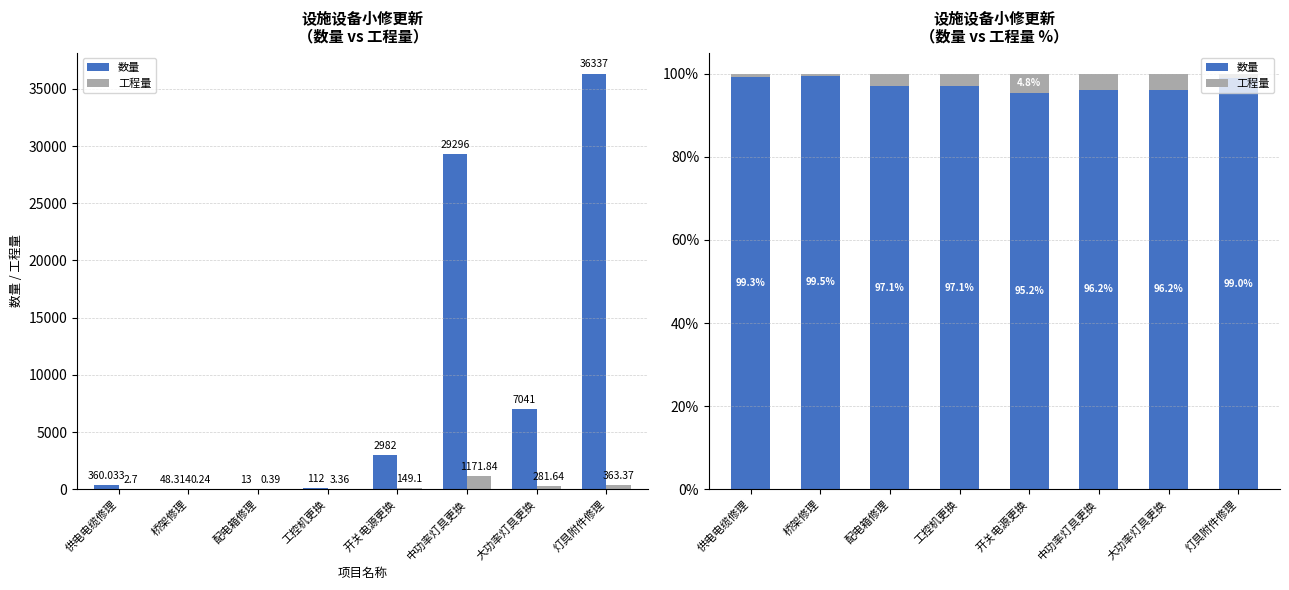

At which label does 数量 first exceed 97?

供电电缆修理